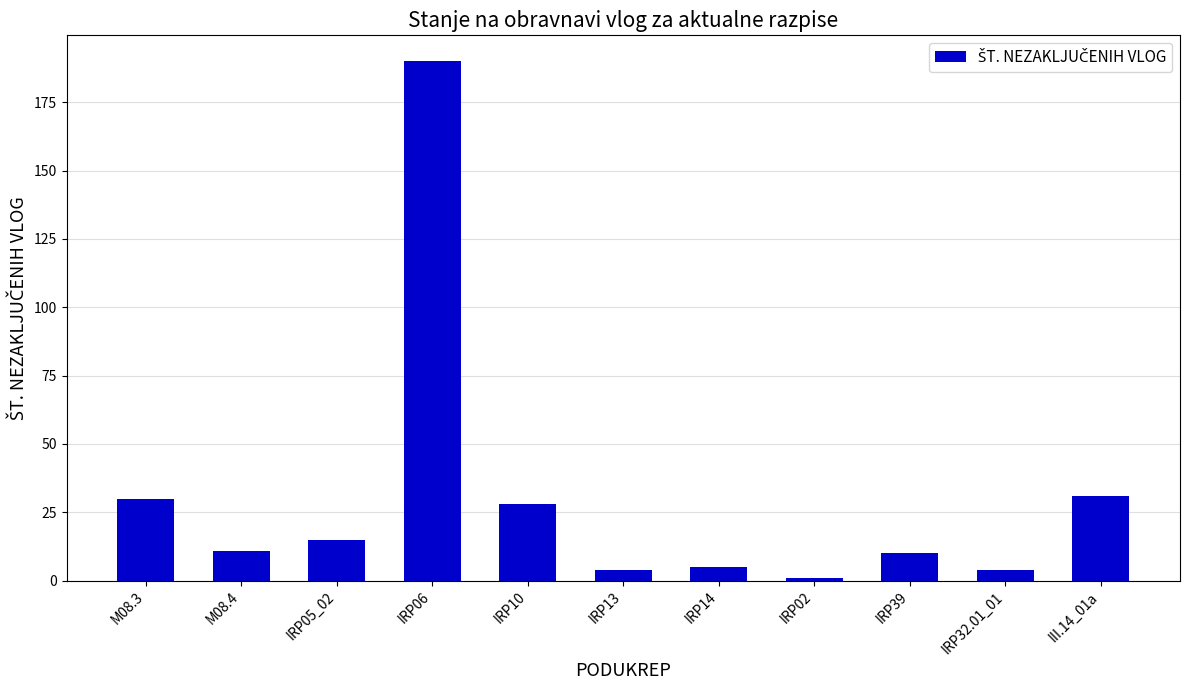

Approximately how many times larger is the value at IRP14 compared to IRP05_02?

0.3